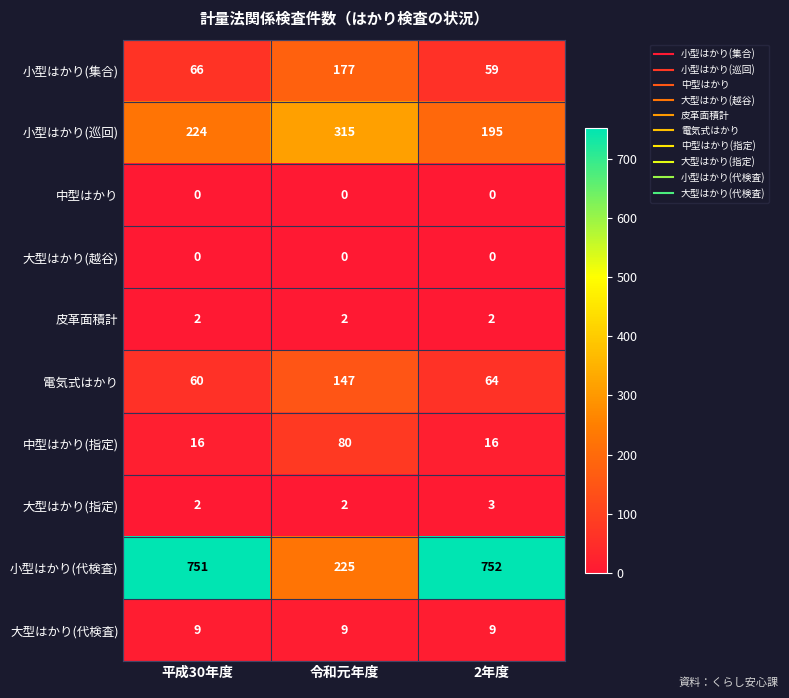

Is it true that 小型はかり(巡回) equals 283 at 2年度?

False